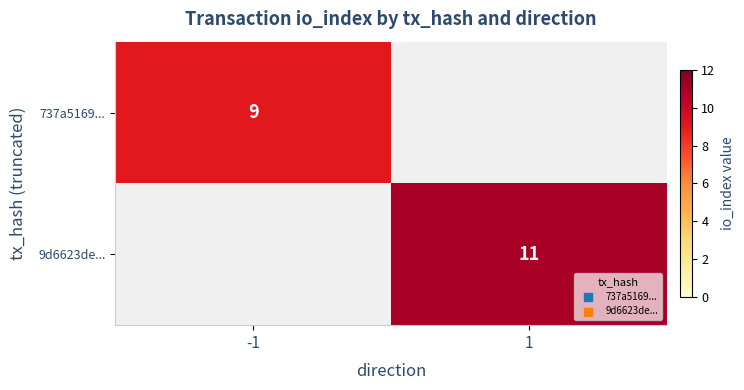

Is it true that 9d6623de... equals 17 at 1?

False